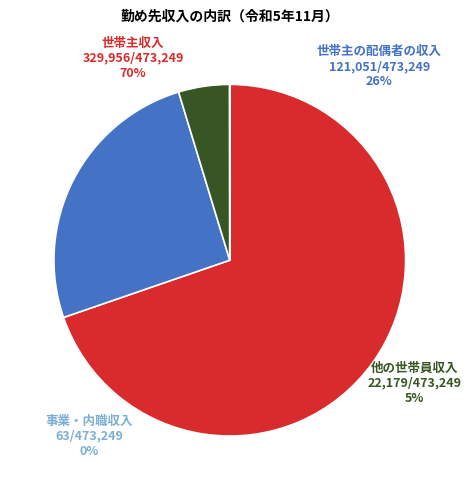

What portion of the pie excludes 他の世帯員収入?

95.3%